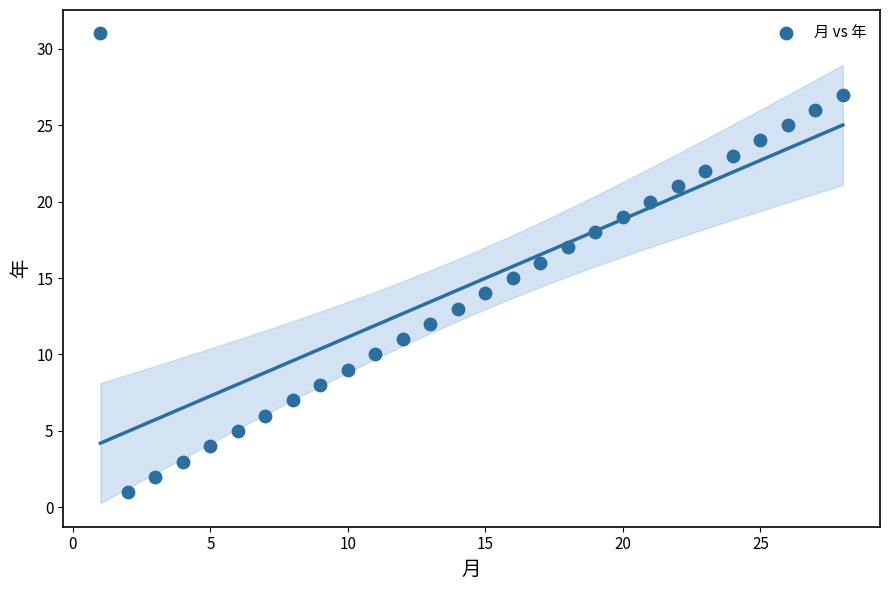

What is the range of Y values (max minus min)?

30